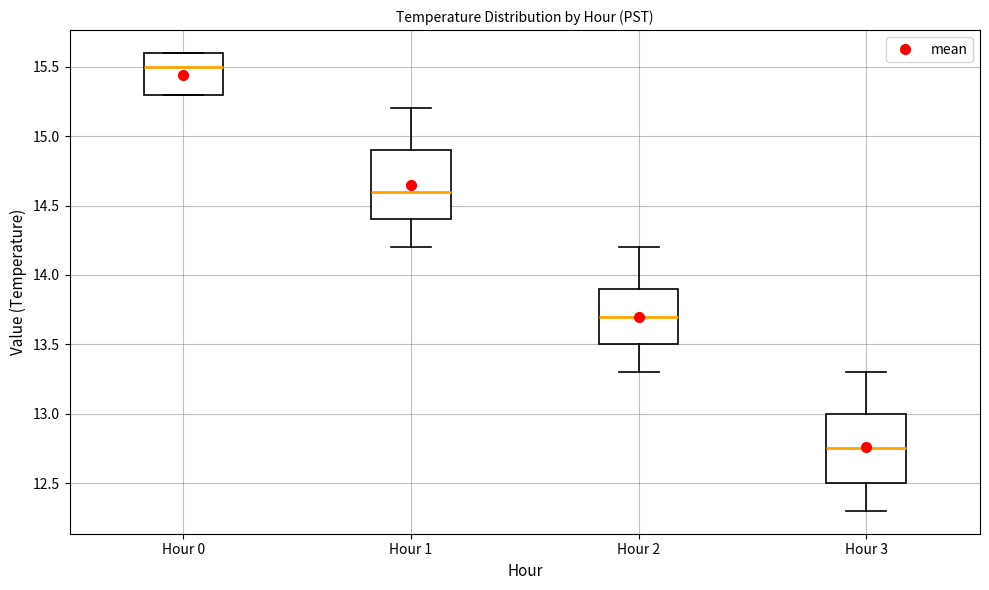

Reading left to right, read every box against the y-axis: the position of its median line, the range the box covers, and the ends of its whiskers. The values are not printed on the chart, so give them approximately, as read against the axis.

Hour 0: median 15.50, box 15.30 to 15.60, whiskers 15.30 to 15.60
Hour 1: median 14.60, box 14.40 to 14.90, whiskers 14.20 to 15.20
Hour 2: median 13.70, box 13.50 to 13.90, whiskers 13.30 to 14.20
Hour 3: median 12.75, box 12.50 to 13.00, whiskers 12.30 to 13.30